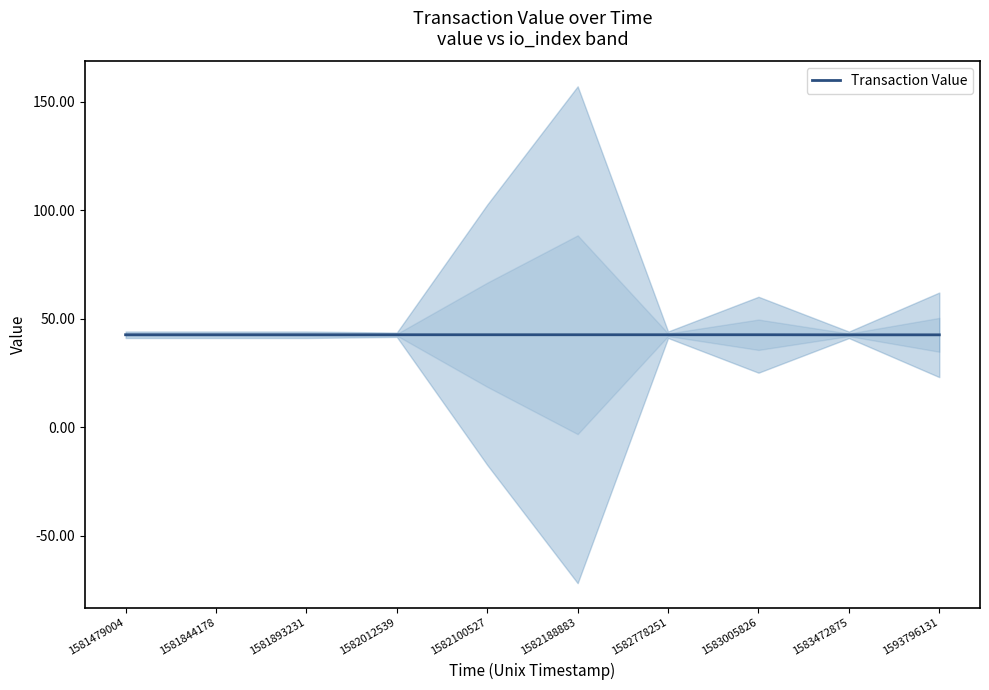

List the labels in order of value, largest first.

1581479004, 1581844178, 1581893231, 1582012539, 1582100527, 1582188883, 1582778251, 1583005826, 1583472875, 1593796131